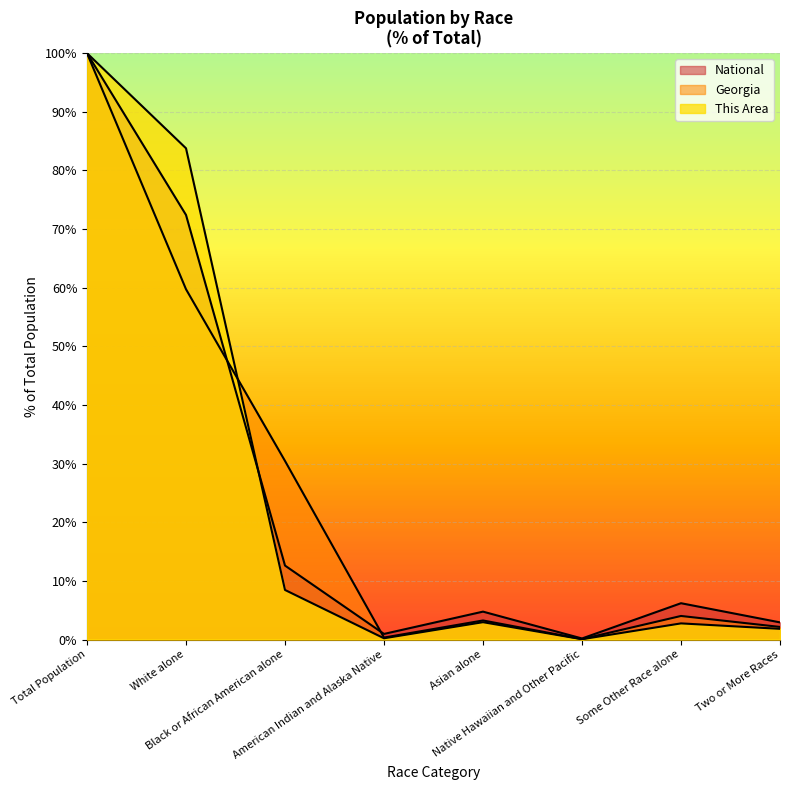

What value does the National series have at Black or African American alone?

12.6